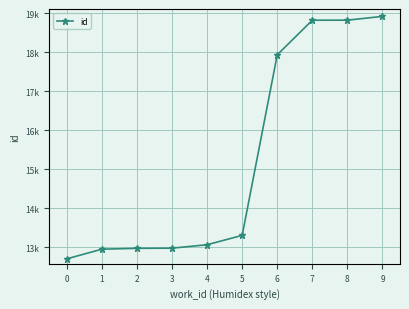

What is the maximum value shown in the chart?

18920